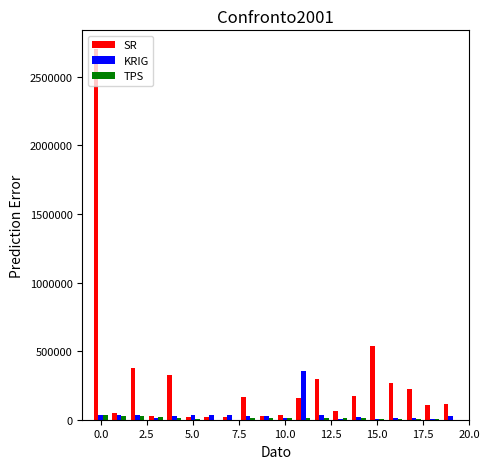

Which series has the largest total across all categories?

SR